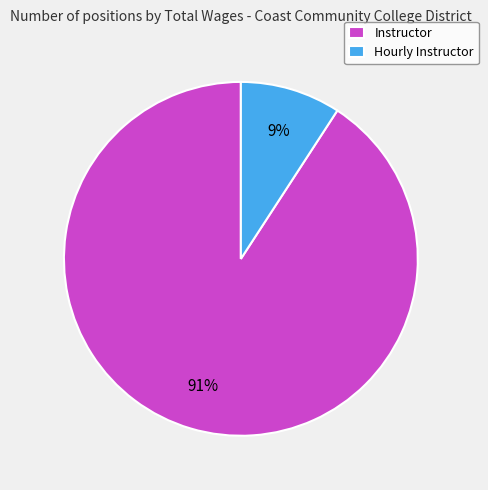

Rank the categories by value from lowest to highest.

Hourly Instructor, Instructor